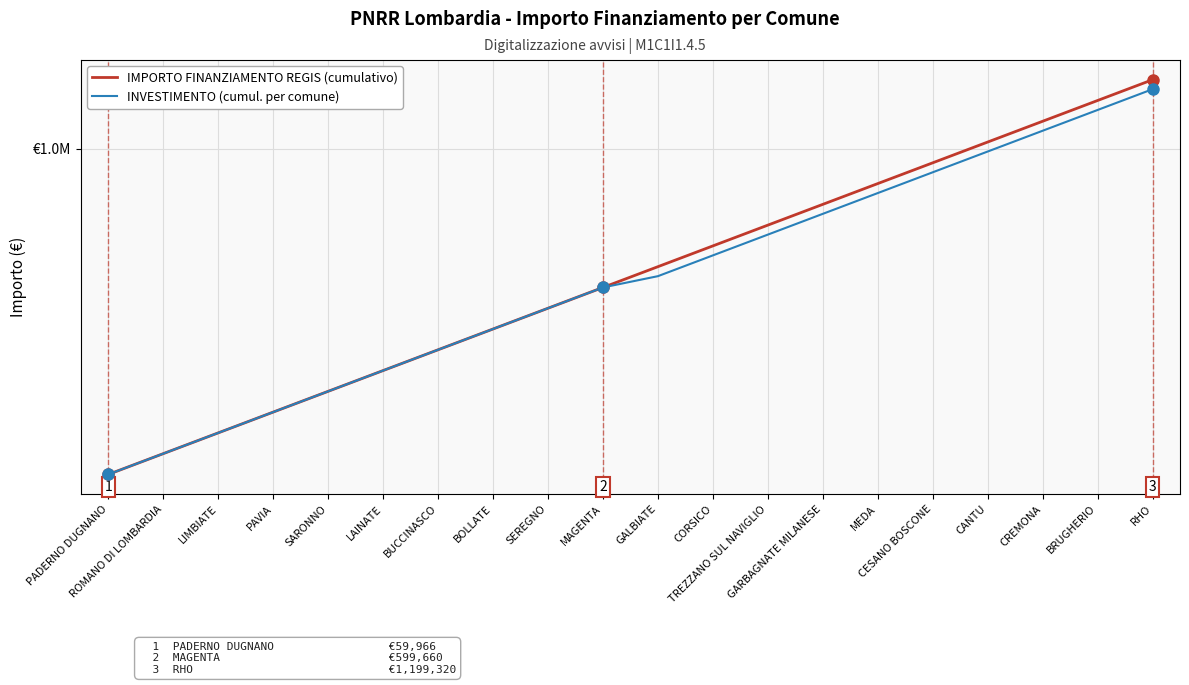

Which label corresponds to the smallest value in the chart?

PADERNO DUGNANO